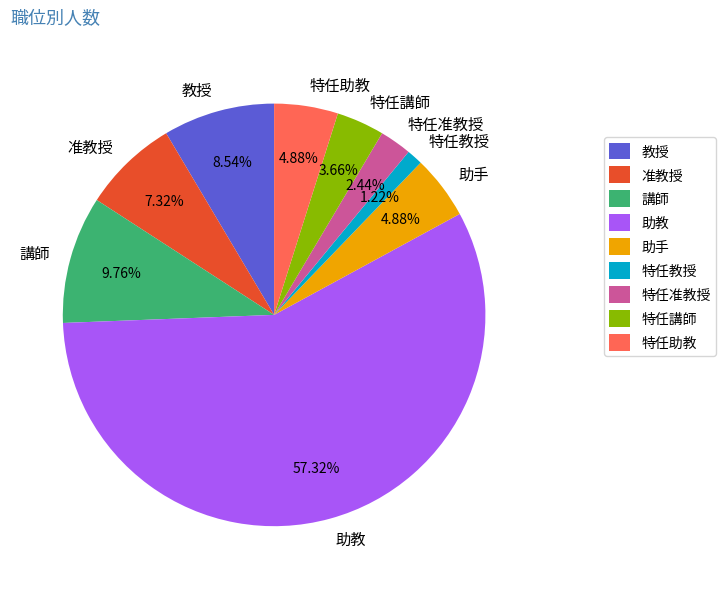

True or false: 特任講師 accounts for 9% of the total.

False